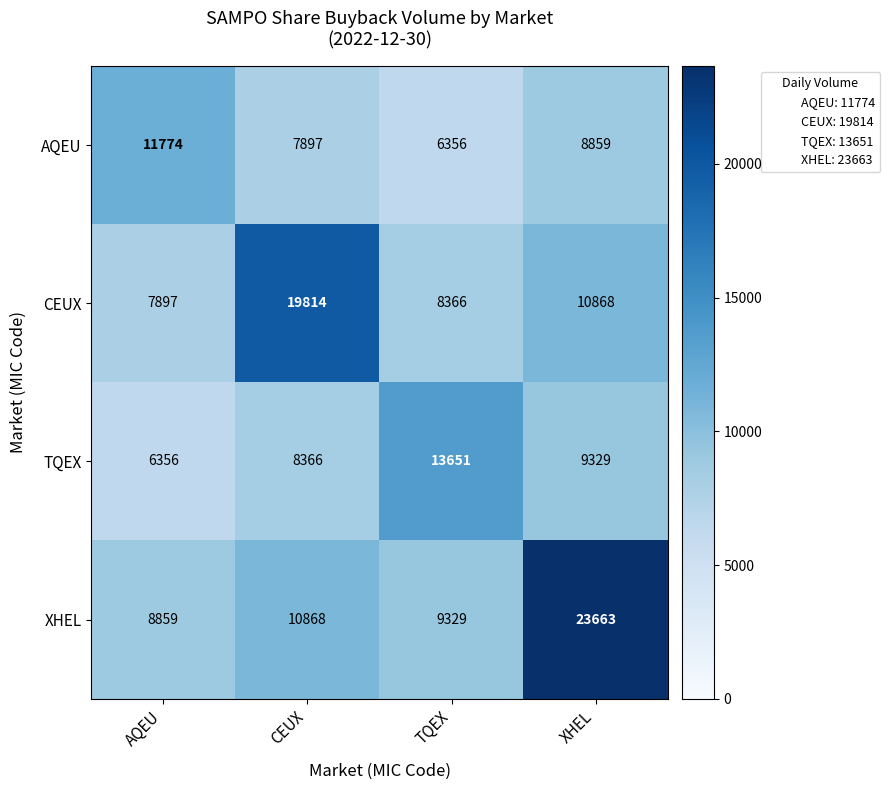

What is the difference between the maximum and minimum values in the AQEU series?

5418